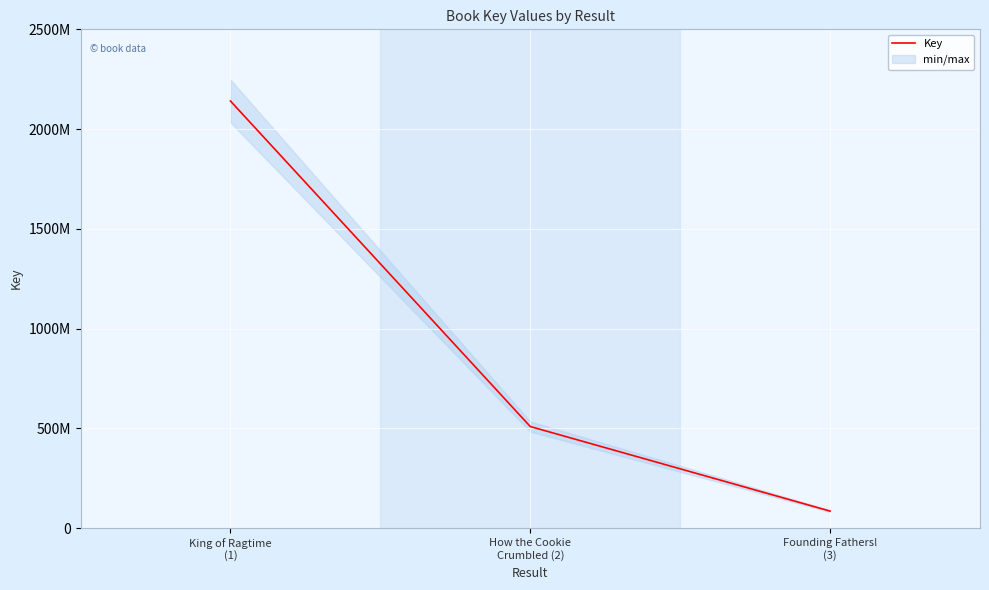

Reading right to left, transcribe all the data shown in this chart.

85404258	509216417	2140791763